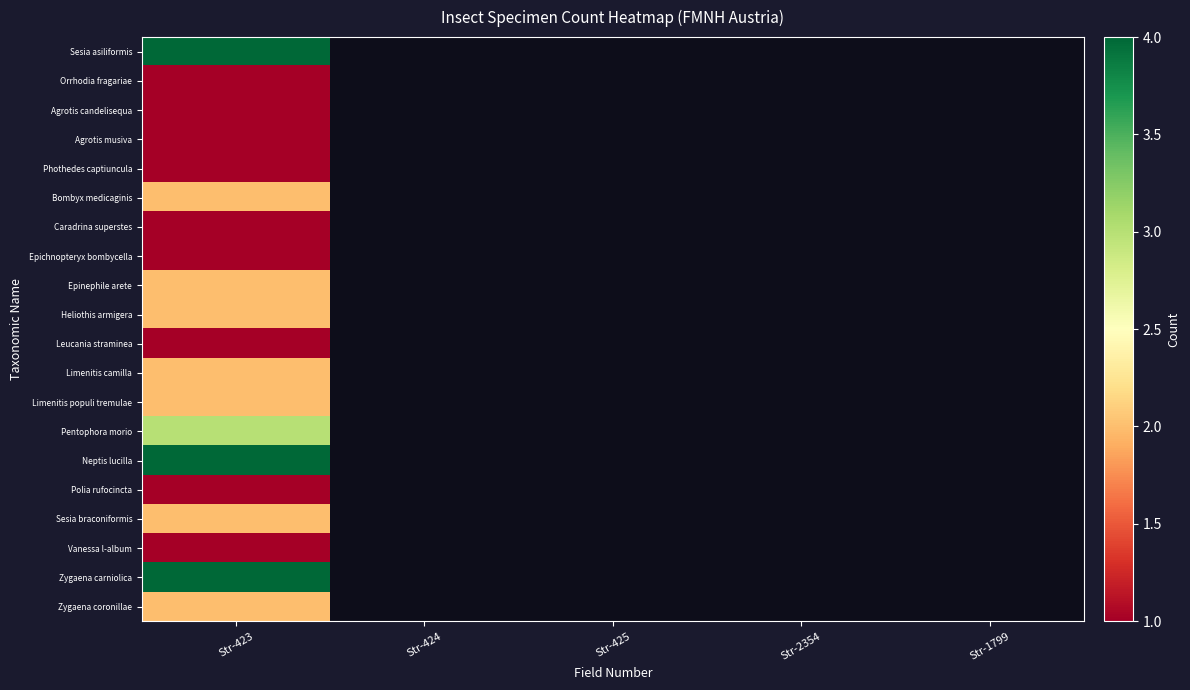

What is the maximum value shown in the chart?

4.0